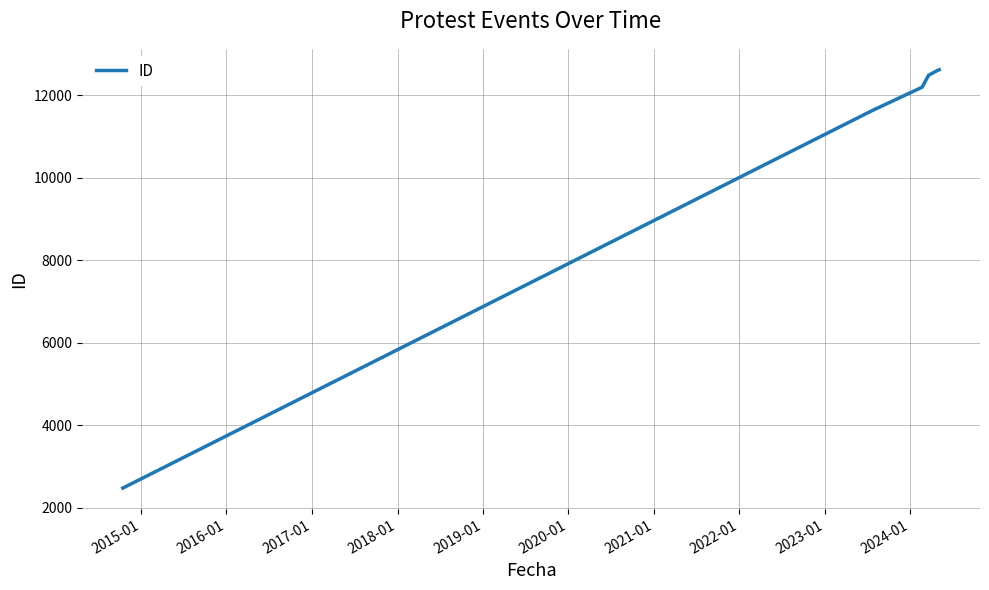

Reading right to left, list all the values displayed in this chart.

12617	12610	12482	12480	12466	12194	11626	2482